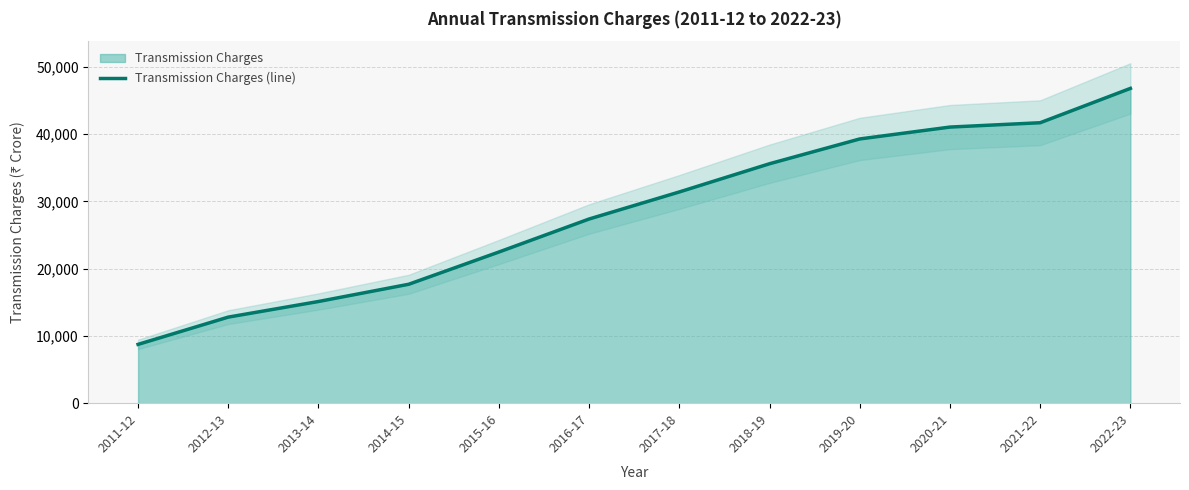

True or false: there are more than 0 points higher than both neighbors.

False